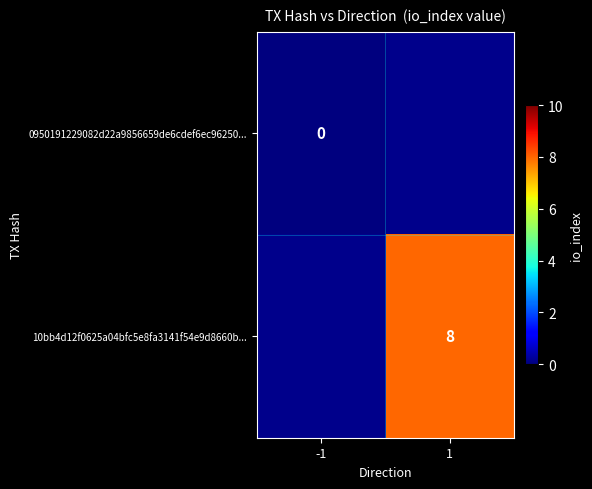

Is it true that 10bb4d12f0625a04bfc5e8fa3141f54e9d8660b... equals 8 at 1?

True